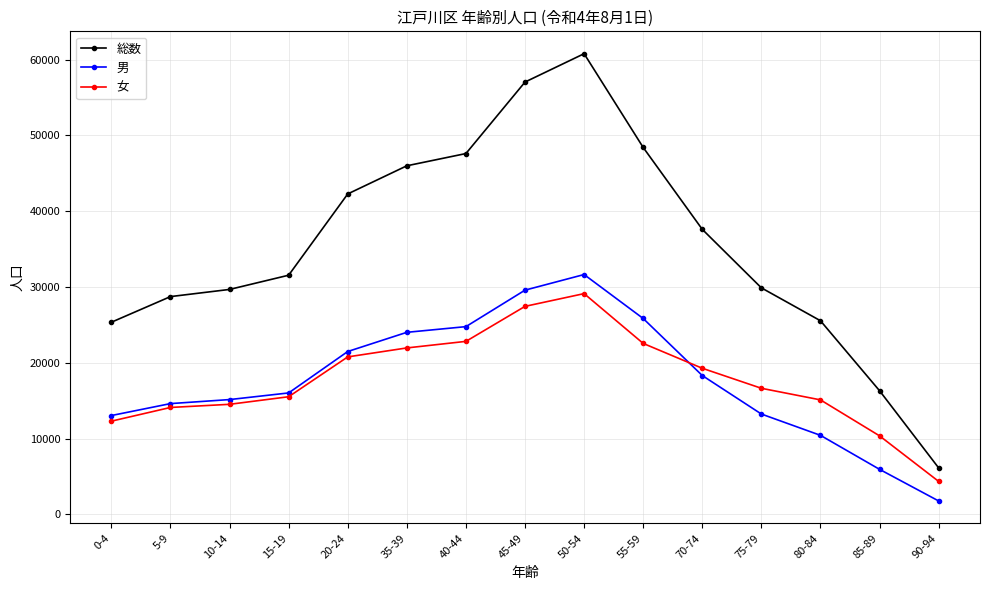

What is the label of the 8th point from the left?

45-49